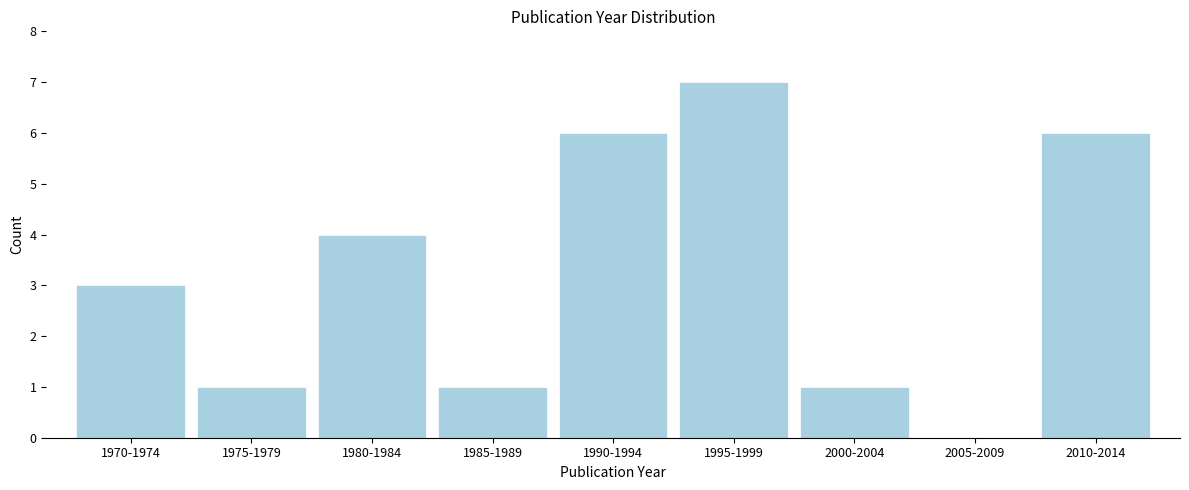

Reading left to right, transcribe all the data shown in this chart.

1970-1974=3	1975-1979=1	1980-1984=4	1985-1989=1	1990-1994=6	1995-1999=7	2000-2004=1	2005-2009=0	2010-2014=6